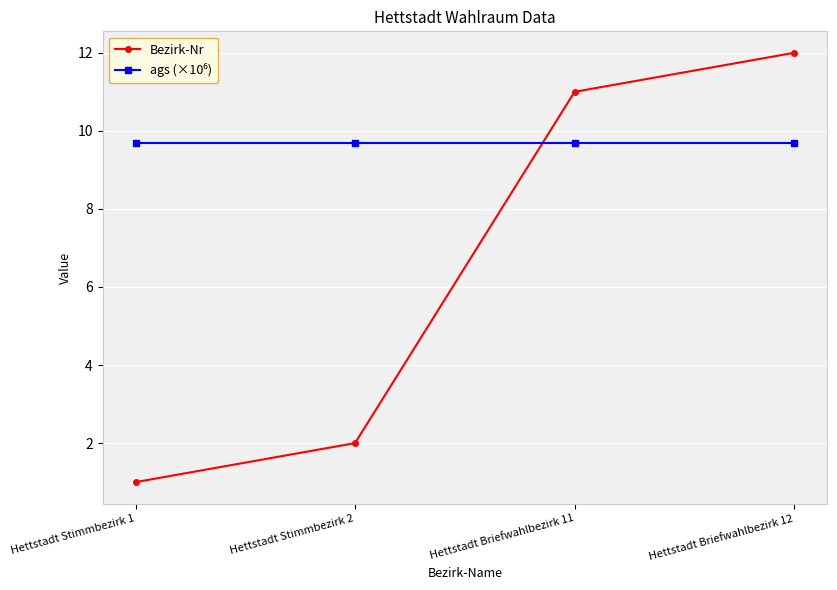

How many series are shown in this chart?

2